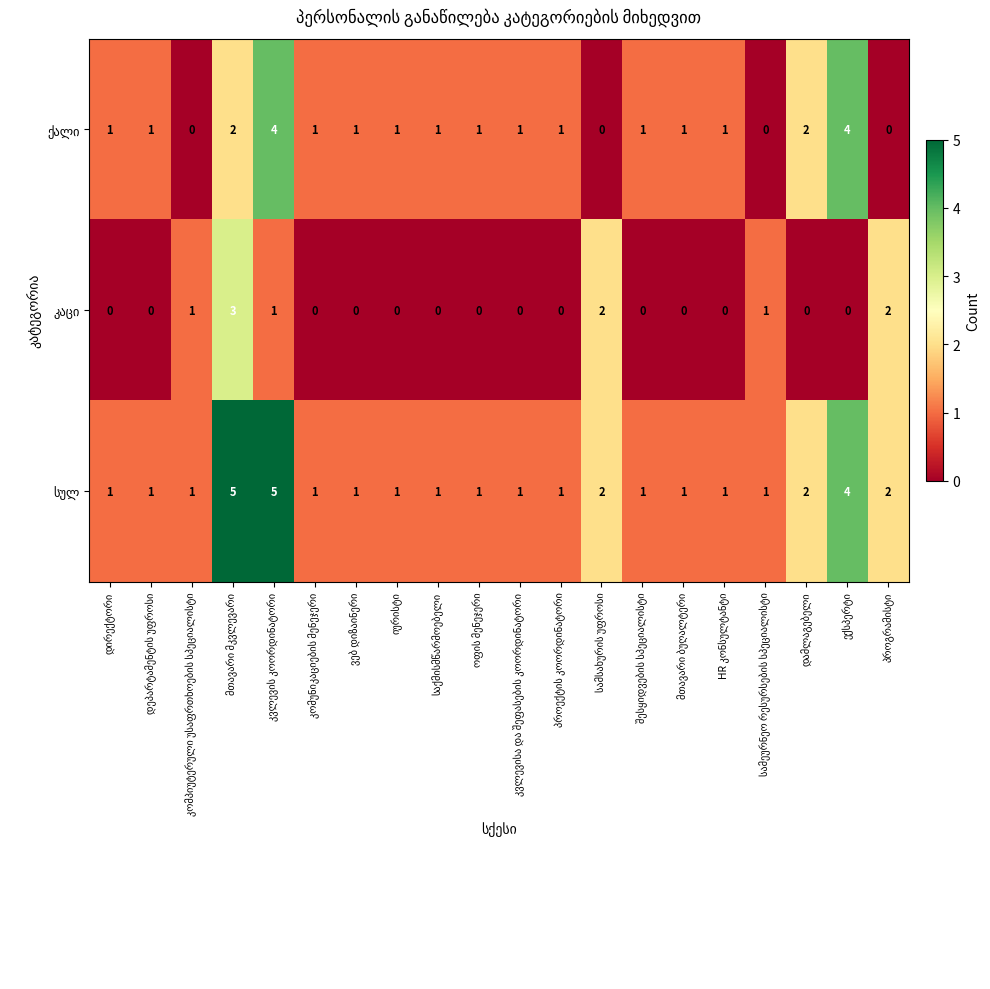

What is the maximum value shown in the chart?

5